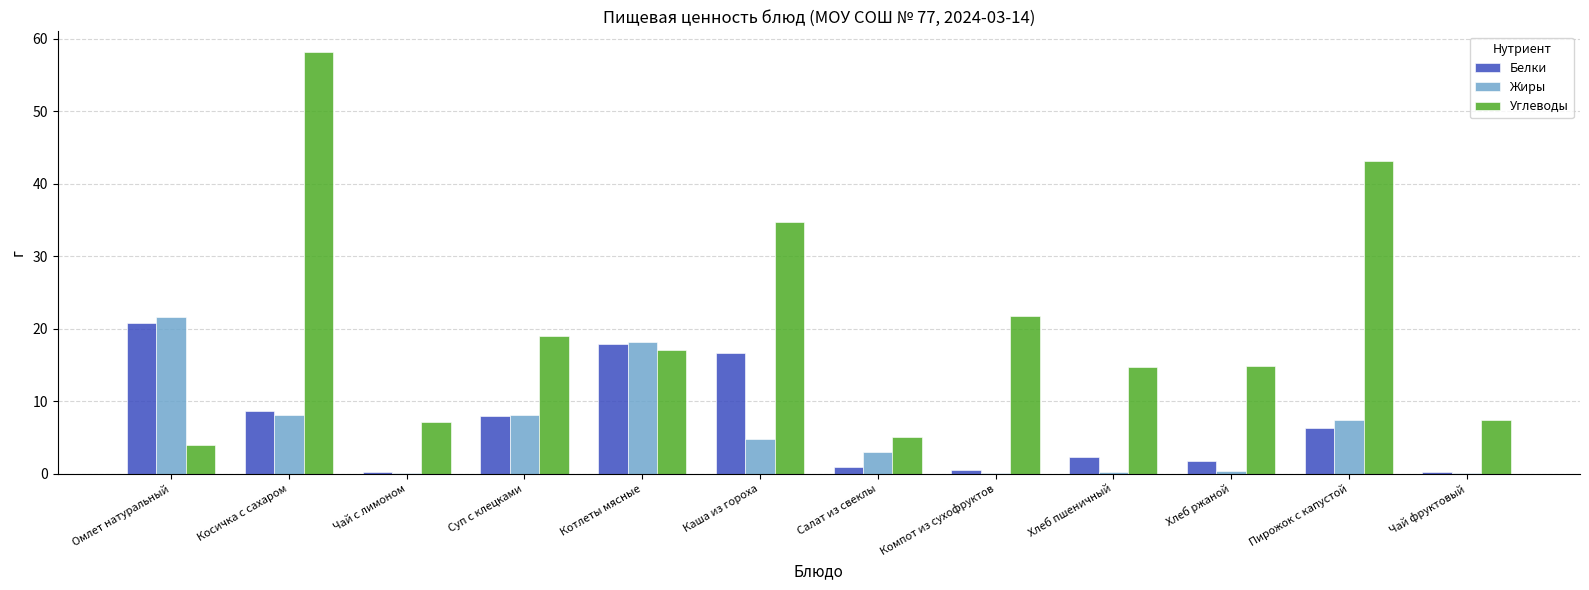

How many data points does each series have?

12